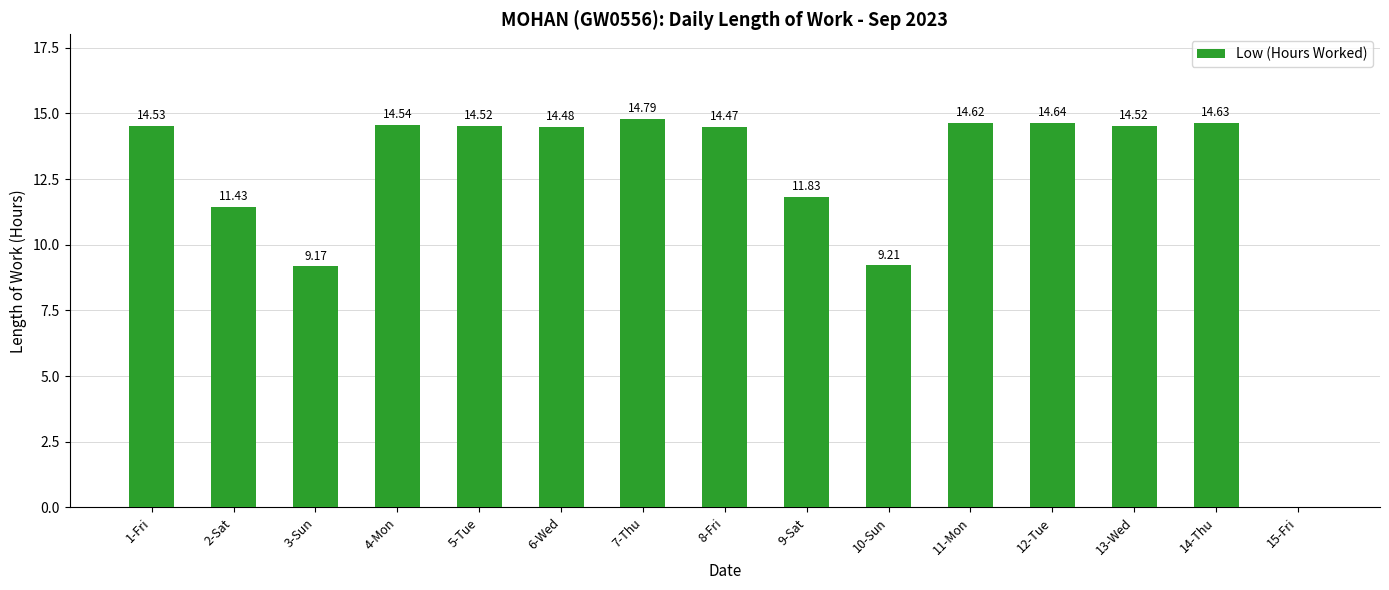

Reading left to right, what are all the values shown in this chart?

1-Fri=14.5	2-Sat=11.4	3-Sun=9.2	4-Mon=14.5	5-Tue=14.5	6-Wed=14.5	7-Thu=14.8	8-Fri=14.5	9-Sat=11.8	10-Sun=9.2	11-Mon=14.6	12-Tue=14.6	13-Wed=14.5	14-Thu=14.6	15-Fri=0.0